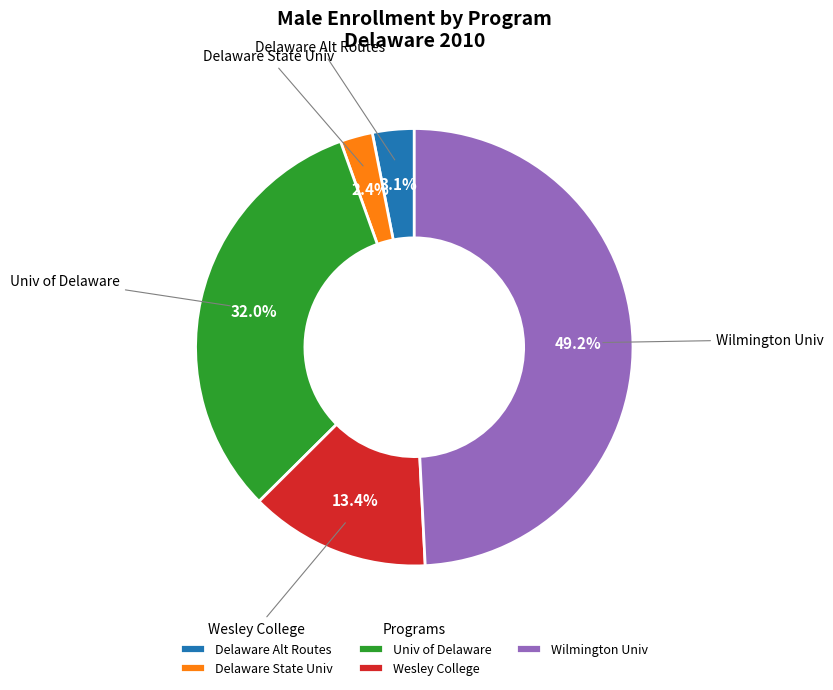

Rank the categories by value from highest to lowest.

Wilmington Univ, Univ of Delaware, Wesley College, Delaware Alt Routes, Delaware State Univ